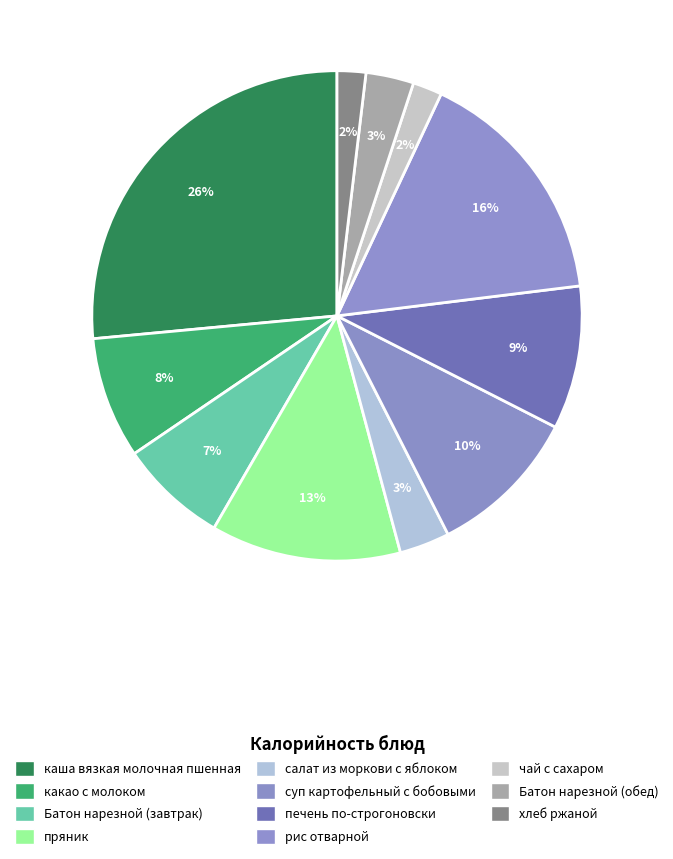

Which slice is the largest?

каша вязкая молочная пшенная